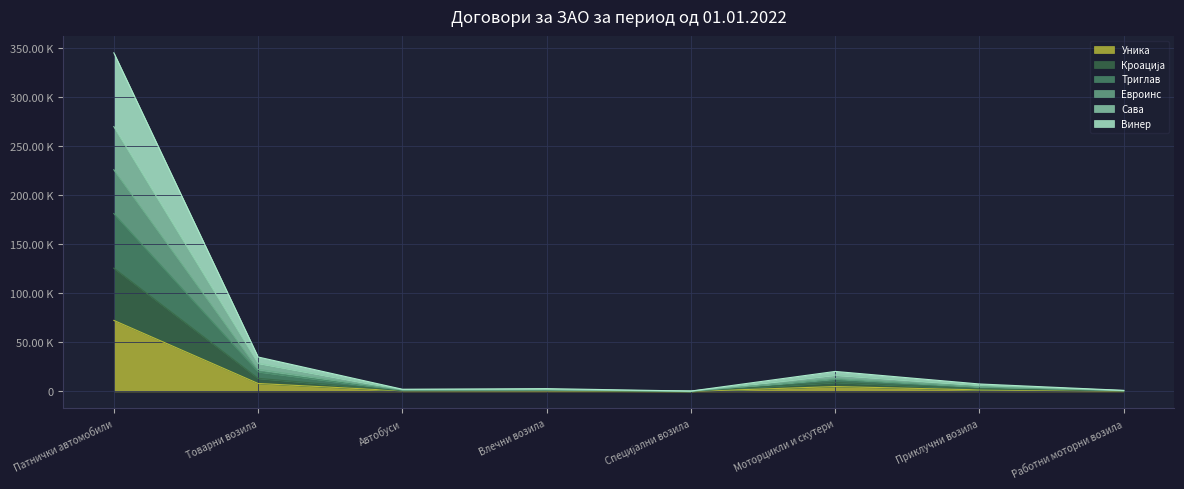

Does the chart display data point markers on the line(s)?

No